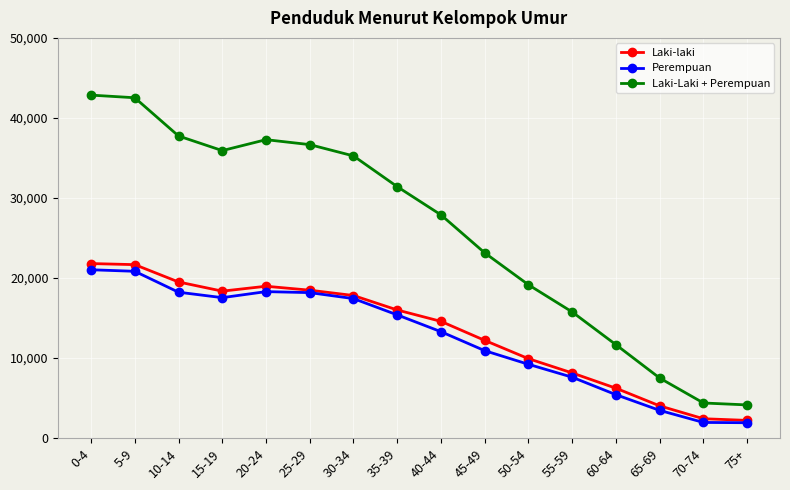

What is the greatest value displayed?

42852